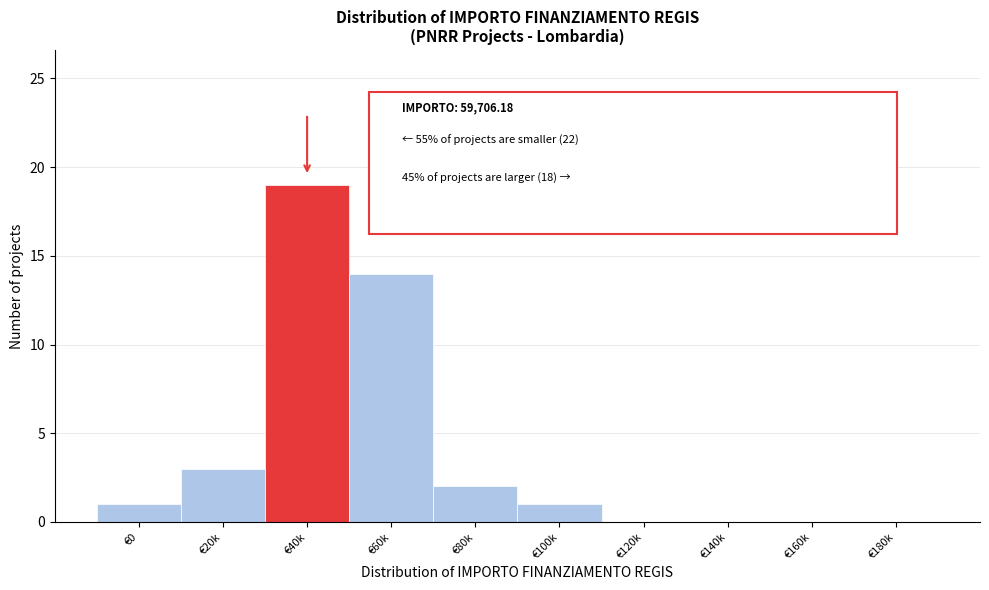

Reading left to right, transcribe all the data shown in this chart.

€0=1	€20k=3	€40k=19	€60k=14	€80k=2	€100k=1	€120k=0	€140k=0	€160k=0	€180k=0